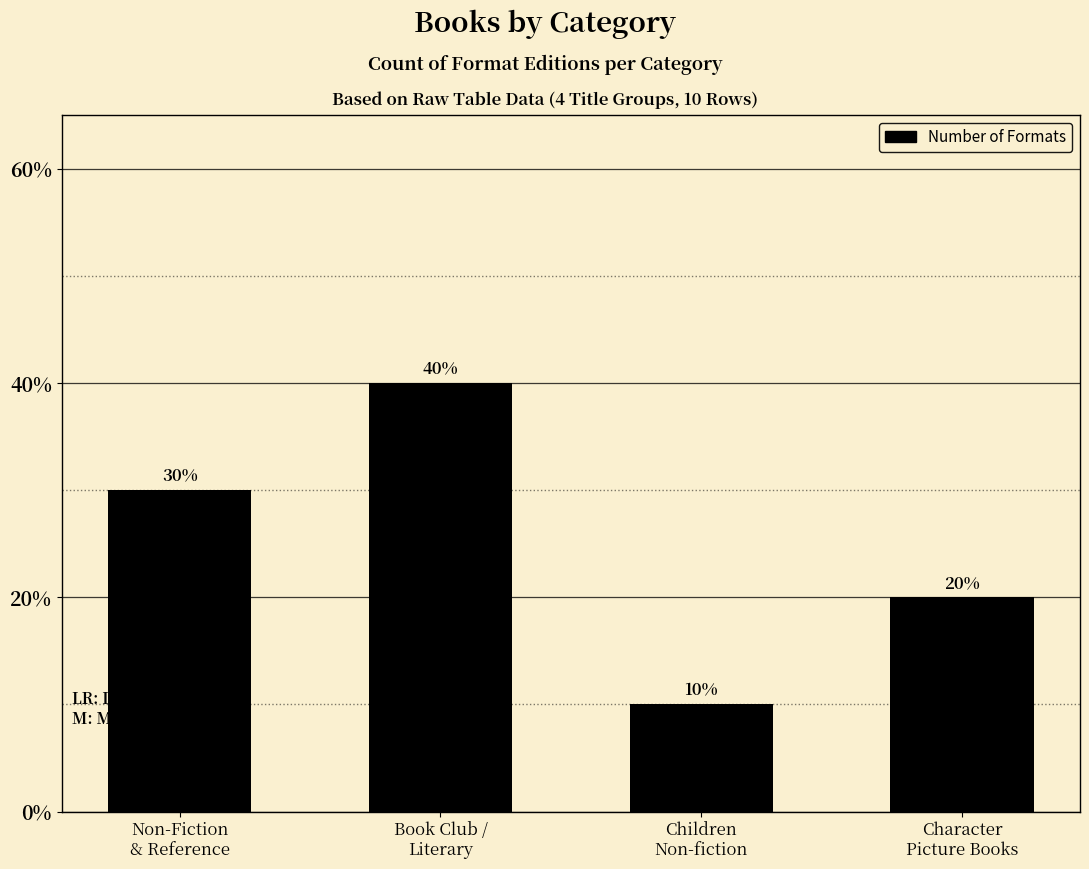

What is the difference between the maximum and minimum values?

30